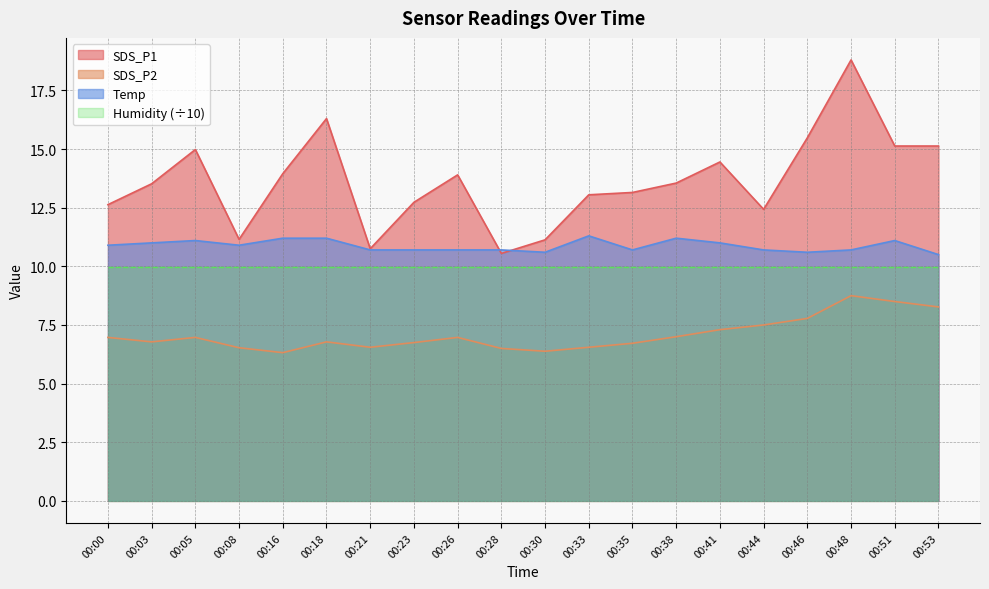

Where do SDS_P1 and Temp first cross each other?

00:26 and 00:28